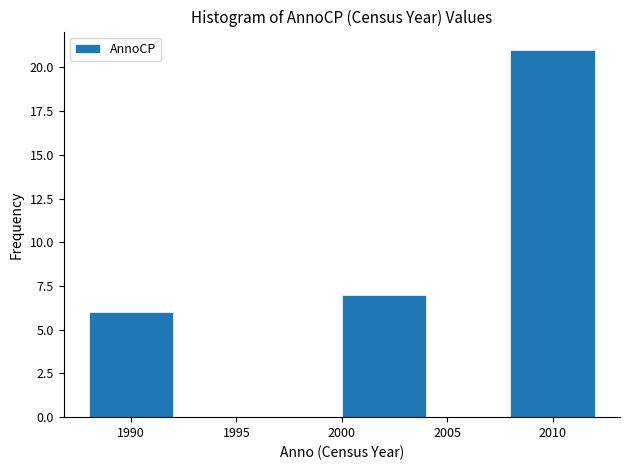

Reading left to right, transcribe this chart: for each bar, give the range it covers on the x-axis and its height. The values are not printed on the chart, so give them approximately, as read against the axis.

1988 to 1992: 6
1992 to 1996: 0
1996 to 2000: 0
2000 to 2004: 7
2004 to 2008: 0
2008 to 2012: 21